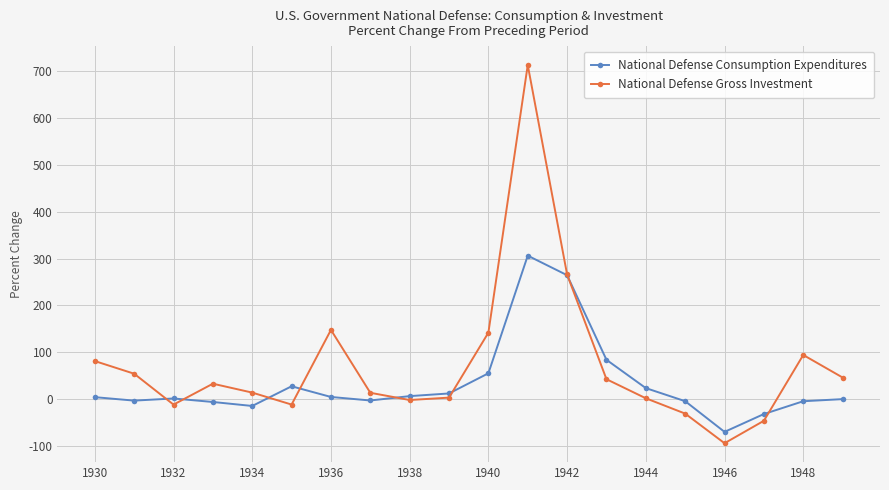

What is the sum of all National Defense Gross Investment values?

1457.3